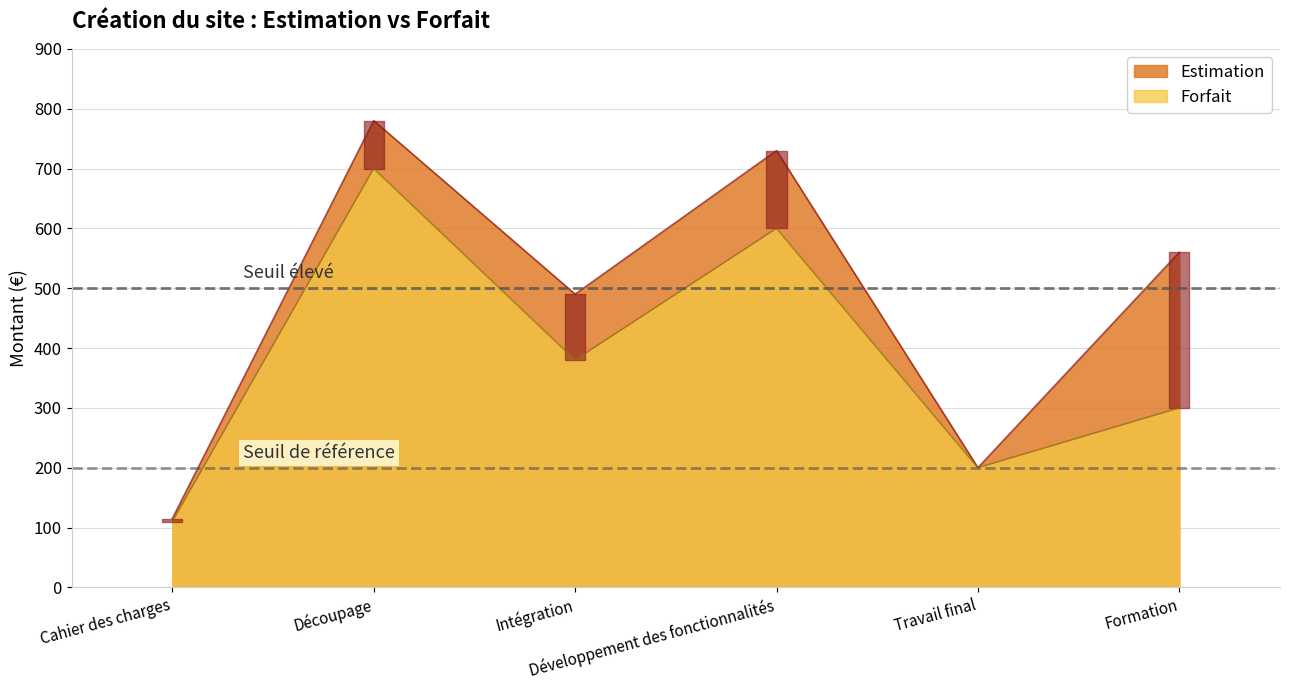

True or false: Forfait and Estimation cross at least once.

False